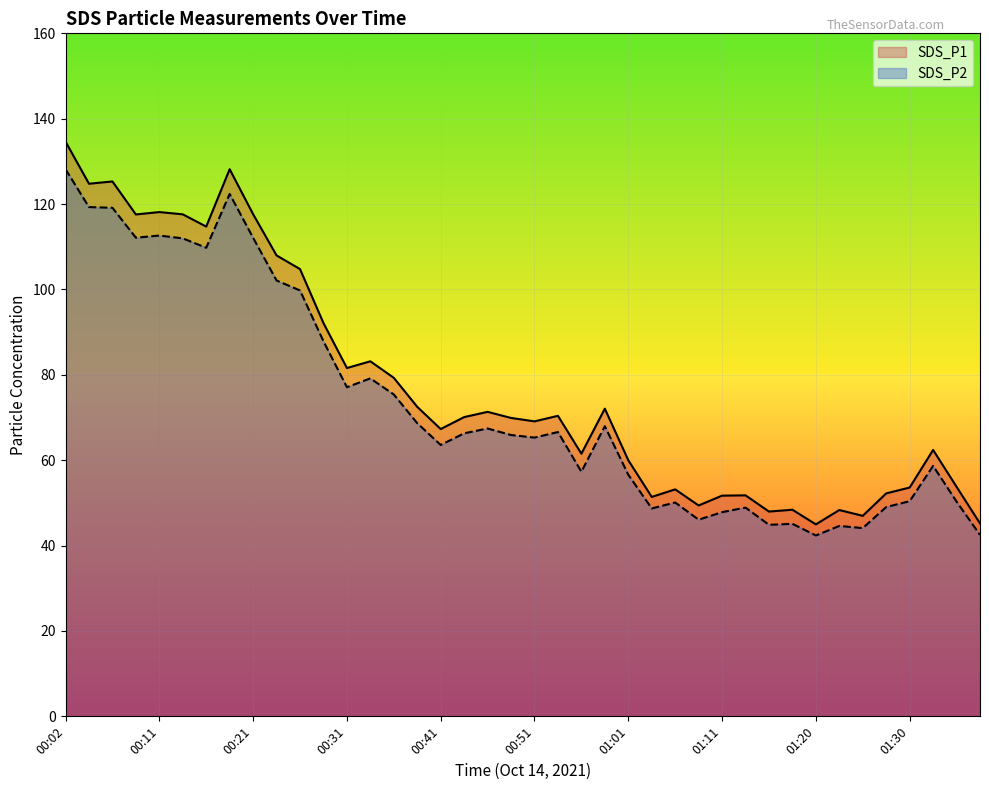

How many lines are shown in the chart?

2